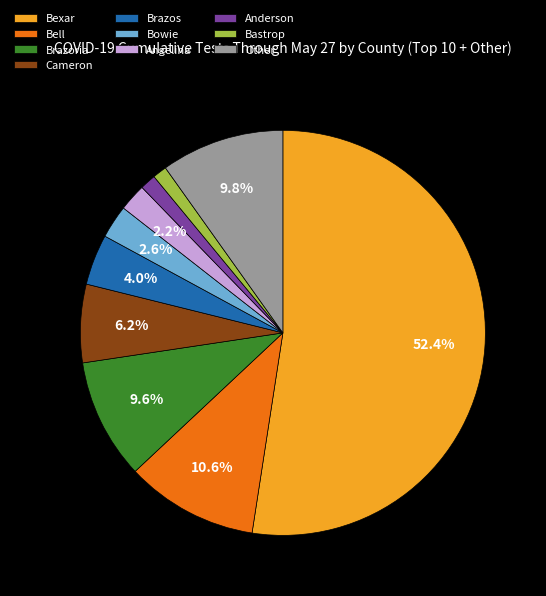

What portion of the pie excludes Bowie?

97.4%